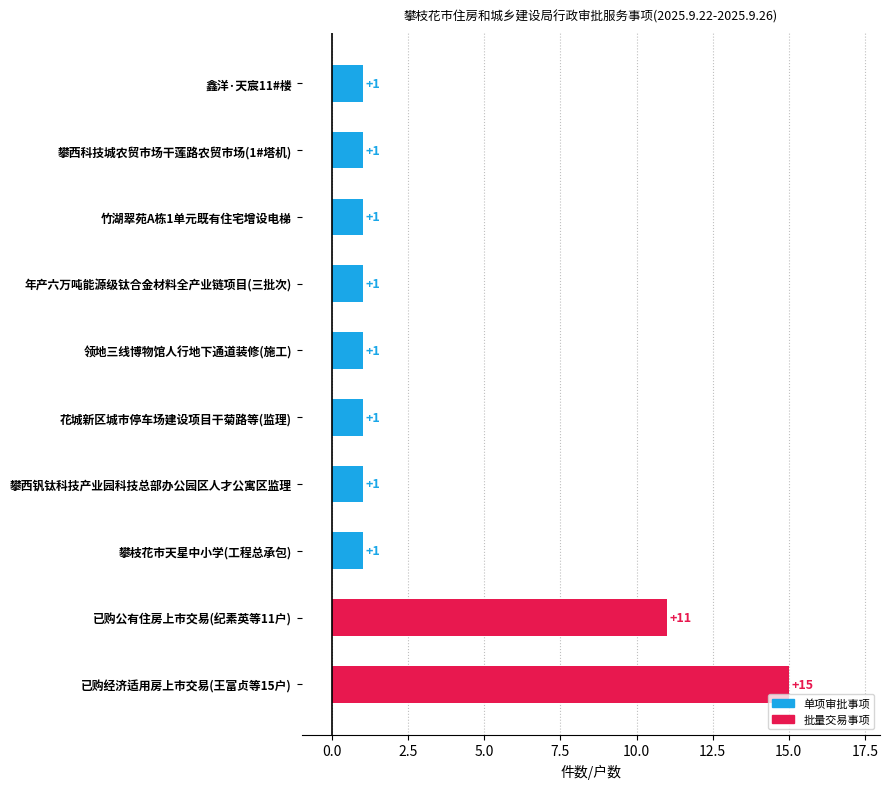

How many bars are there in total?

10